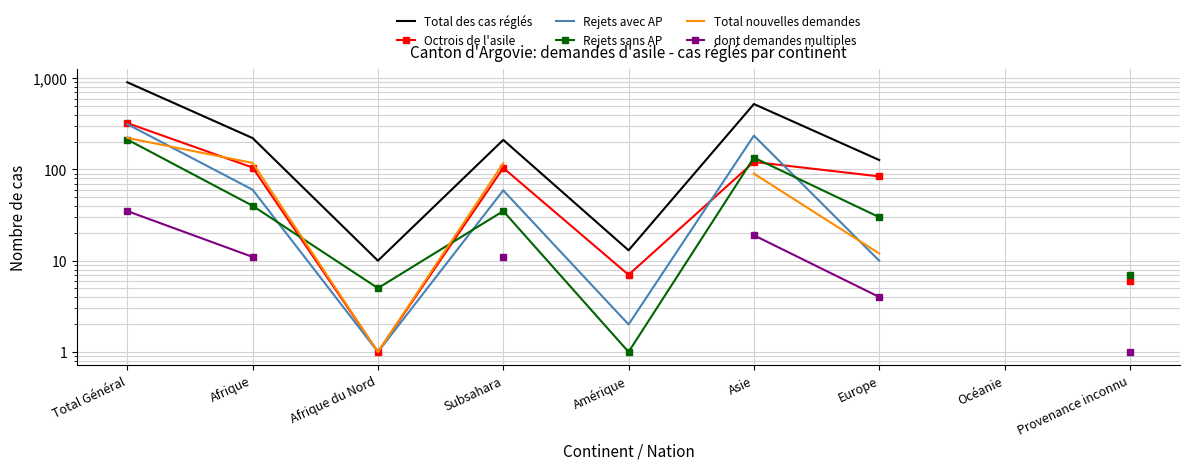

What is the maximum value shown in the chart?

904.0